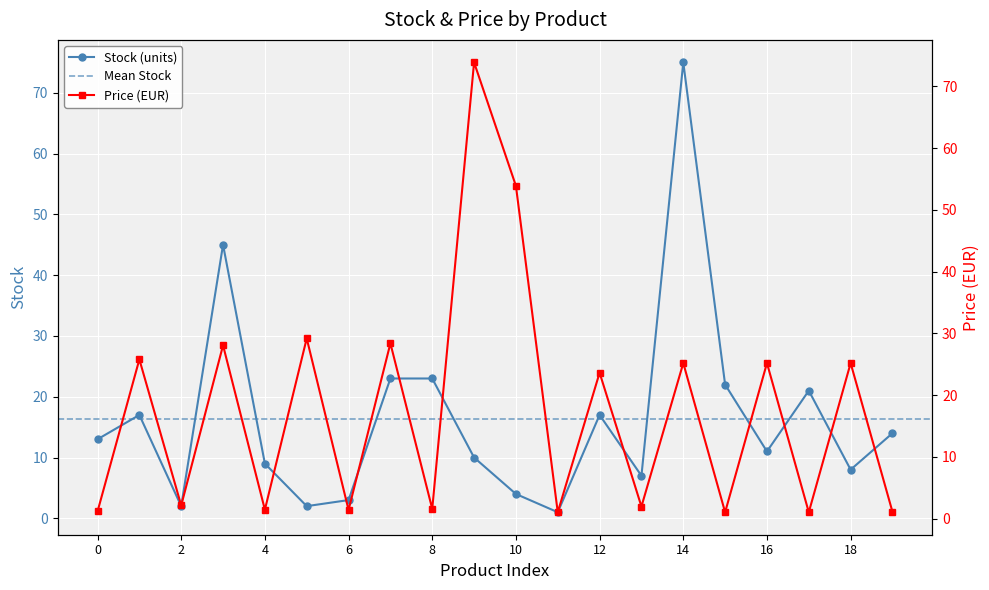

What is the difference between the highest and lowest values at 6?

1.6